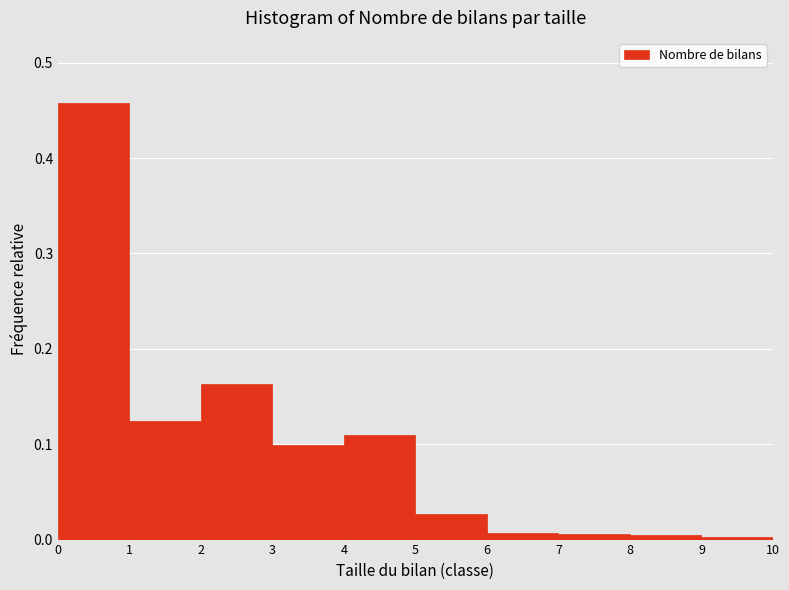

Reading left to right, transcribe this chart: for each bar, give the range it covers on the x-axis and its height. The values are not printed on the chart, so give them approximately, as read against the axis.

0 to 1: 0.46
1 to 2: 0.12
2 to 3: 0.16
3 to 4: 0.10
4 to 5: 0.11
5 to 6: 0.03
6 to 7: under 0.01
7 to 8: under 0.01
8 to 9: under 0.01
9 to 10: under 0.01